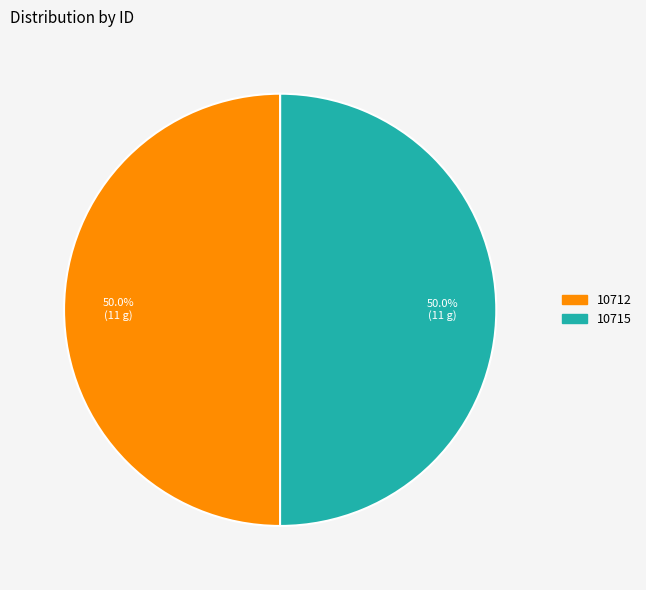

Approximately how many times larger is the value at 10712 compared to 10715?

1.0